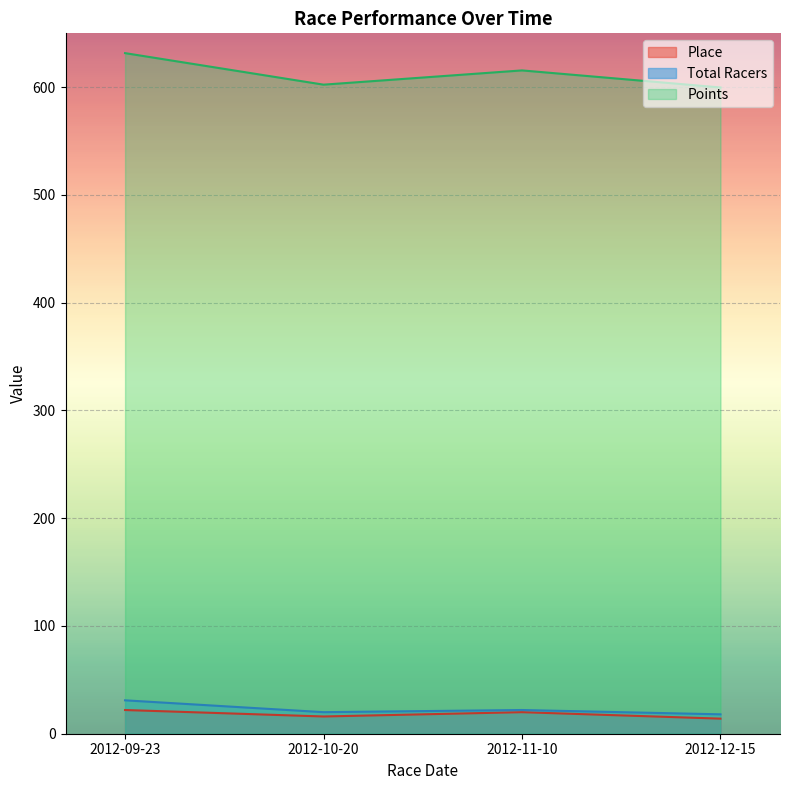

How many Place values are between 16 and 22?

3